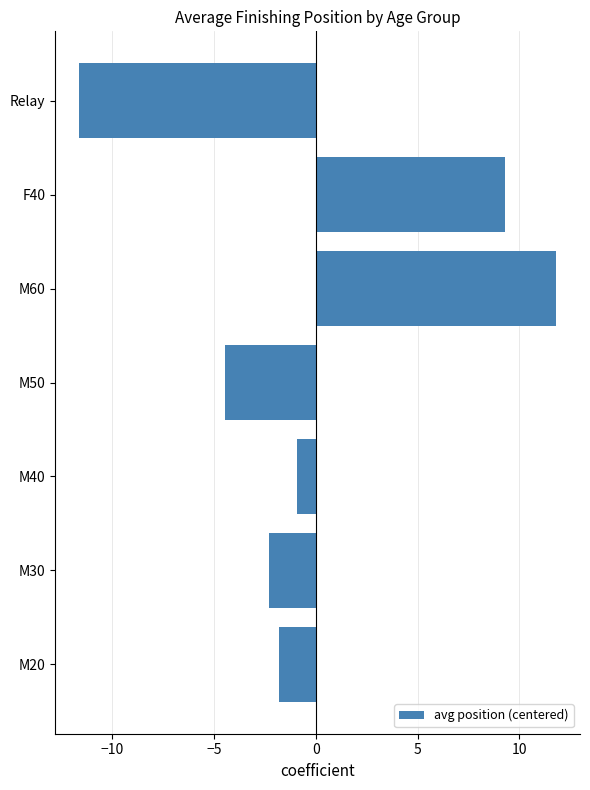

List the labels in order of value, smallest first.

Relay, M50, M30, M20, M40, F40, M60